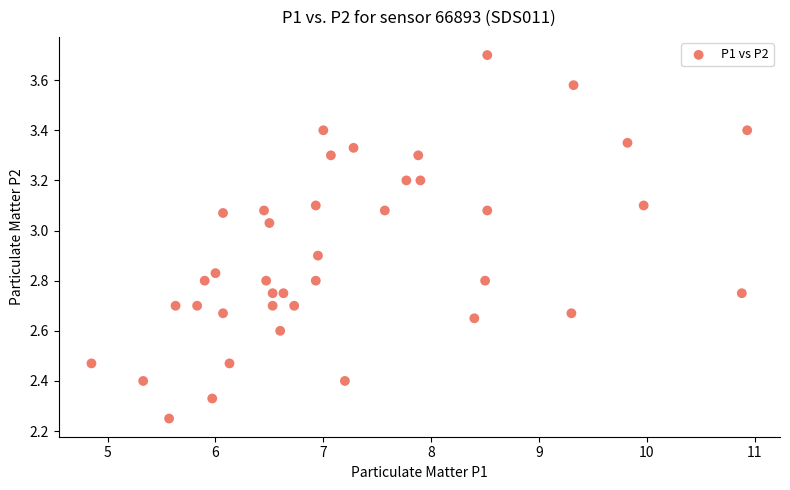

What is the range of X values (max minus min)?

6.1